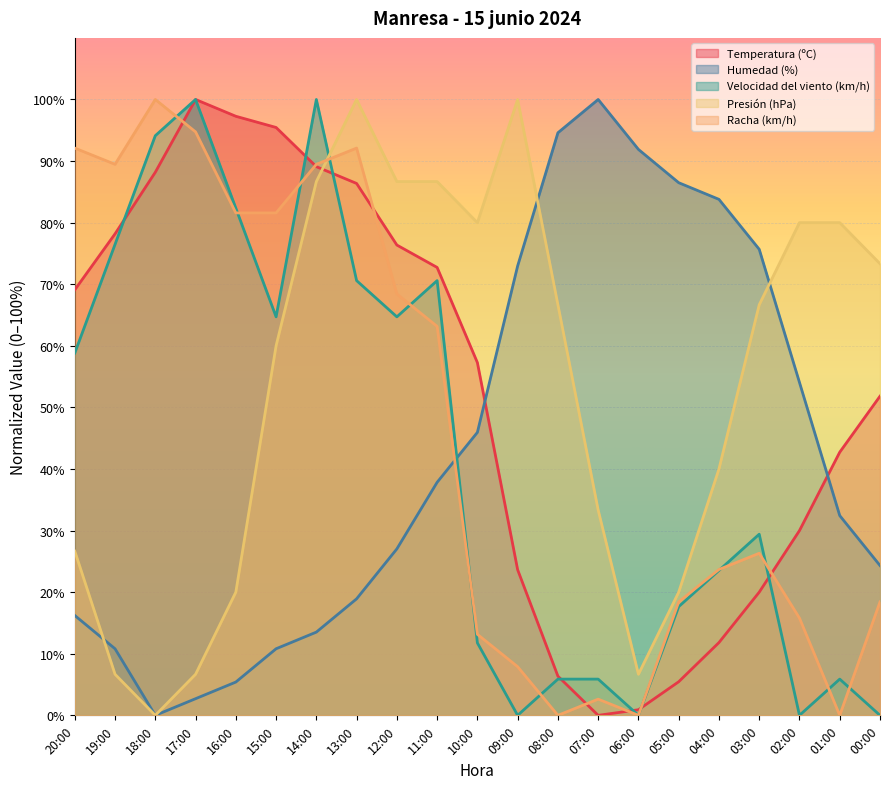

What are all the series names shown in the legend?

Temperatura (ºC), Humedad (%), Velocidad del viento (km/h), Presión (hPa), Racha (km/h)